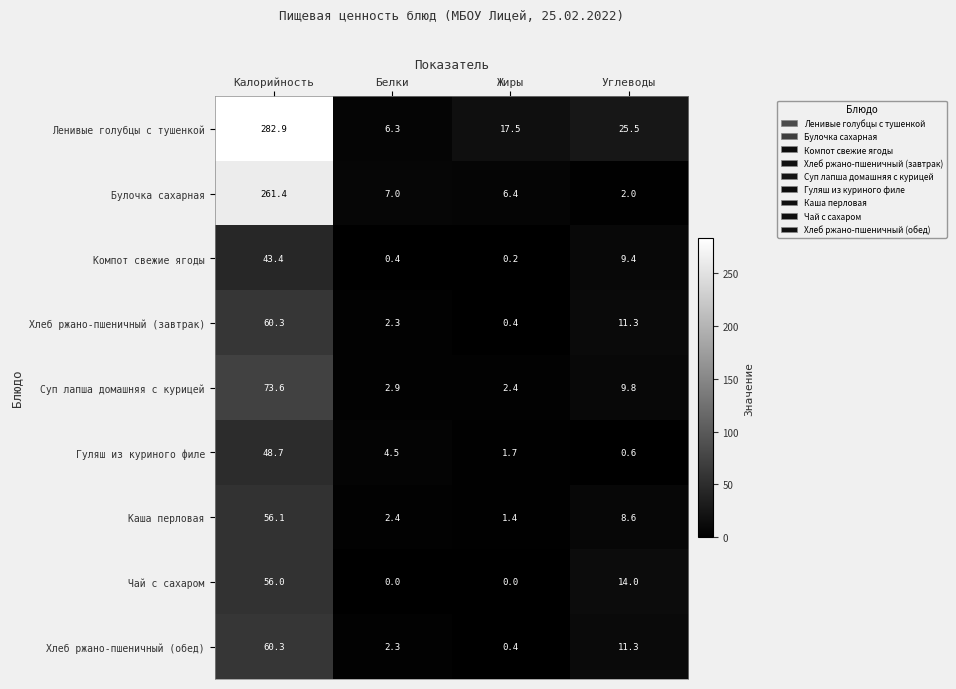

Count the number of data series in this chart.

9